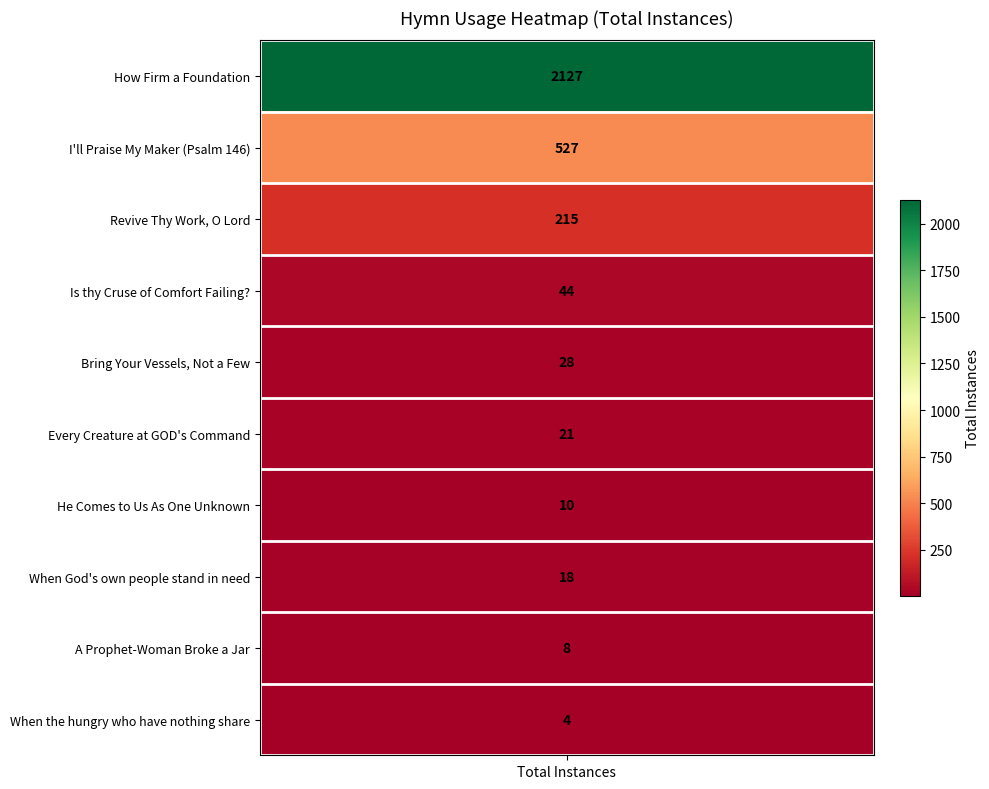

What is the minimum value shown in the chart?

4